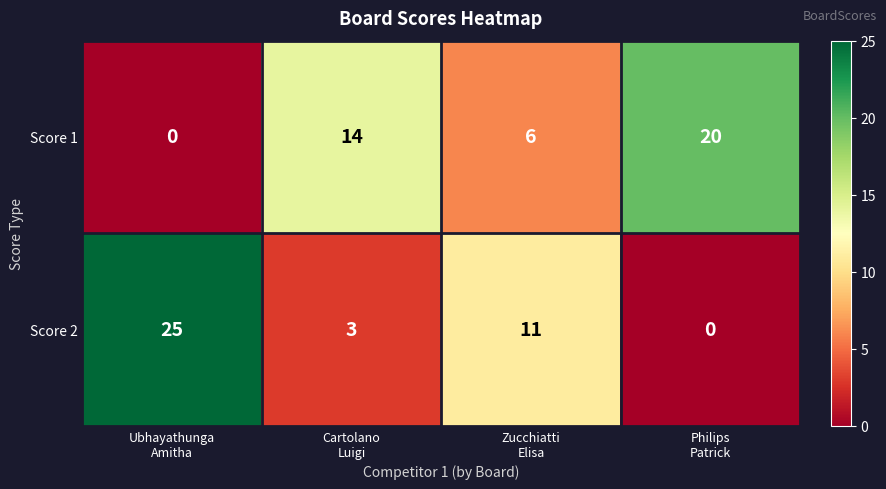

How many Score 2 values are between 3 and 25?

3